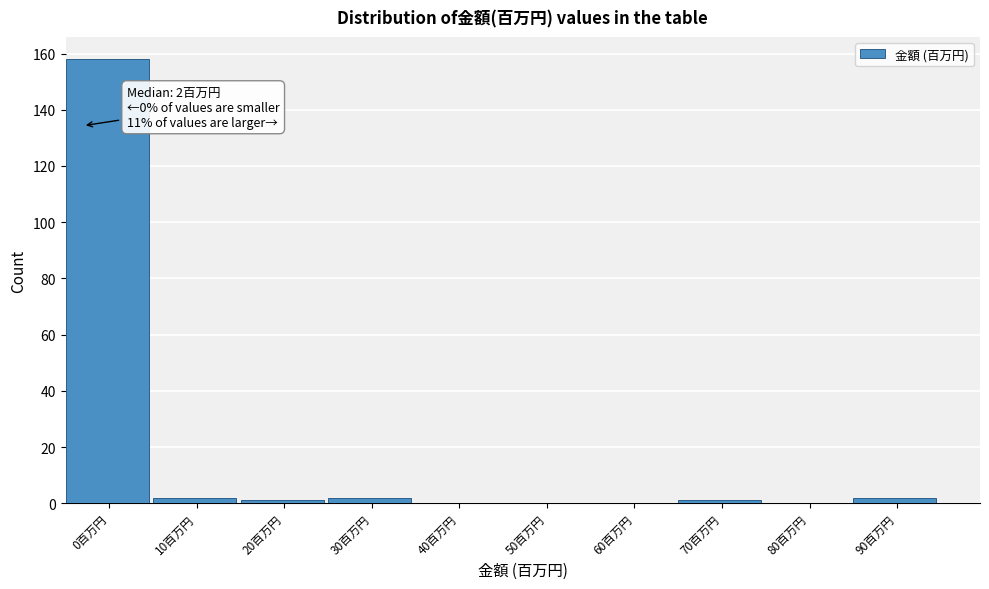

Reading left to right, transcribe all the data shown in this chart.

0百万円=158	10百万円=2	20百万円=1	30百万円=2	40百万円=0	50百万円=0	60百万円=0	70百万円=1	80百万円=0	90百万円=2